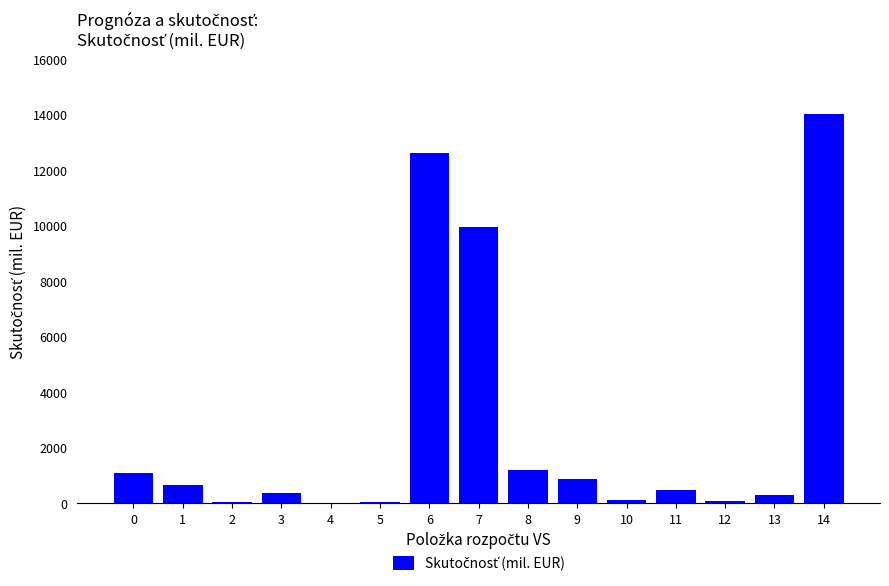

Is it true that the value at 9 is 859.7?

True